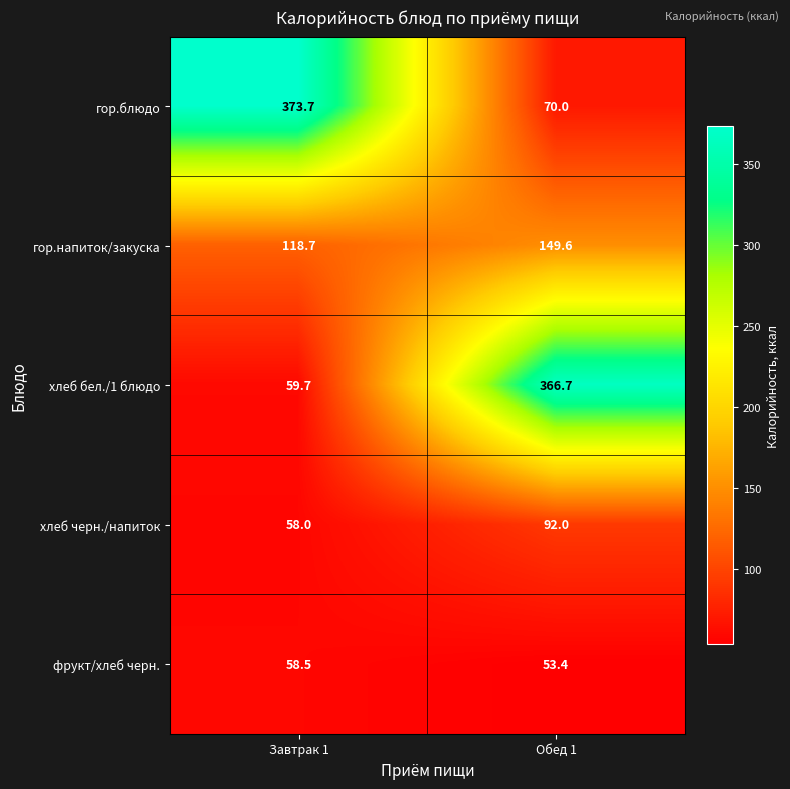

What is the difference between the maximum and minimum values in the гор.блюдо series?

303.7